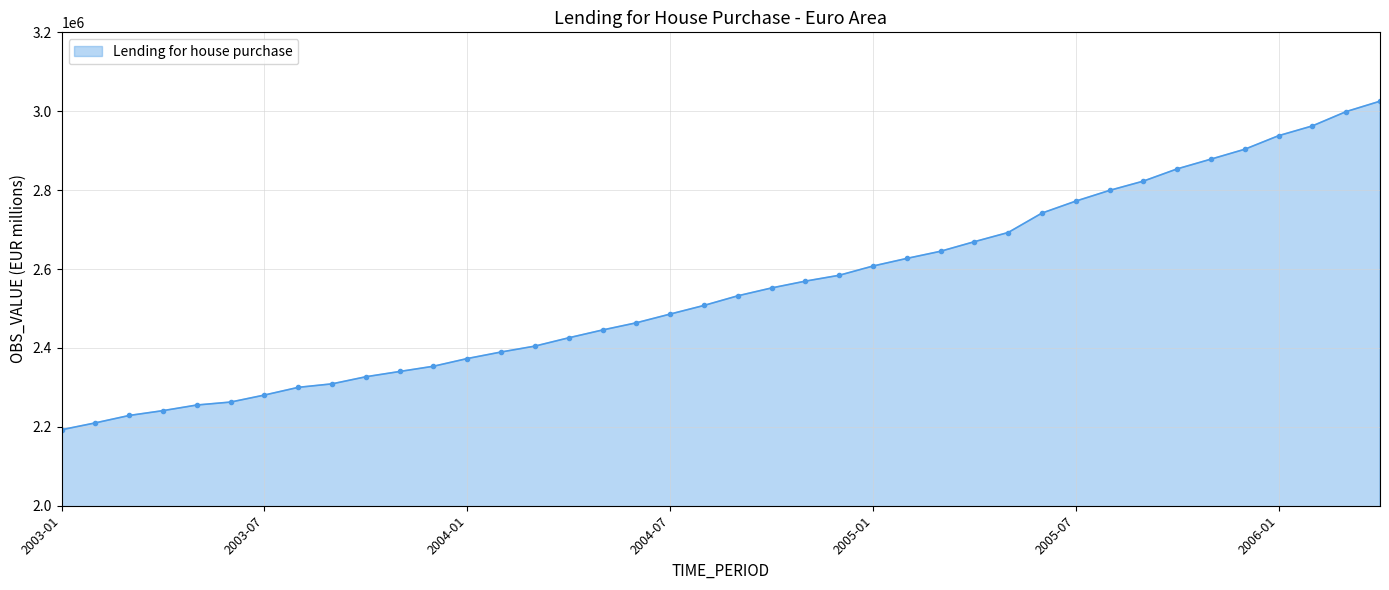

What is the value of the 19th point from the left?

2485837